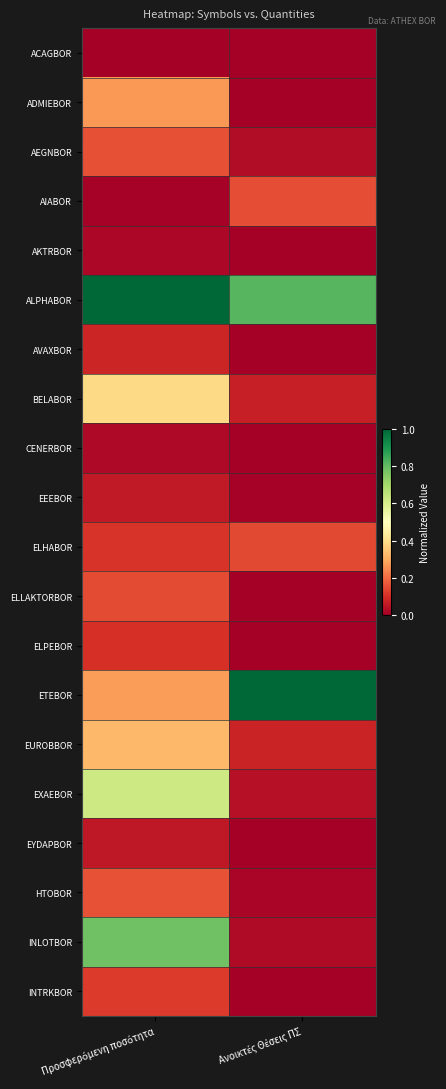

Rank the series at Προσφερόμενη ποσότητα from highest to lowest value.

ALPHABOR, INLOTBOR, EXAEBOR, BELABOR, EUROBBOR, ETEBOR, ADMIEBOR, HTOBOR, AEGNBOR, ELLAKTORBOR, INTRKBOR, ELHABOR, ELPEBOR, AVAXBOR, EEEBOR, EYDAPBOR, CENERBOR, AKTRBOR, AIABOR, ACAGBOR